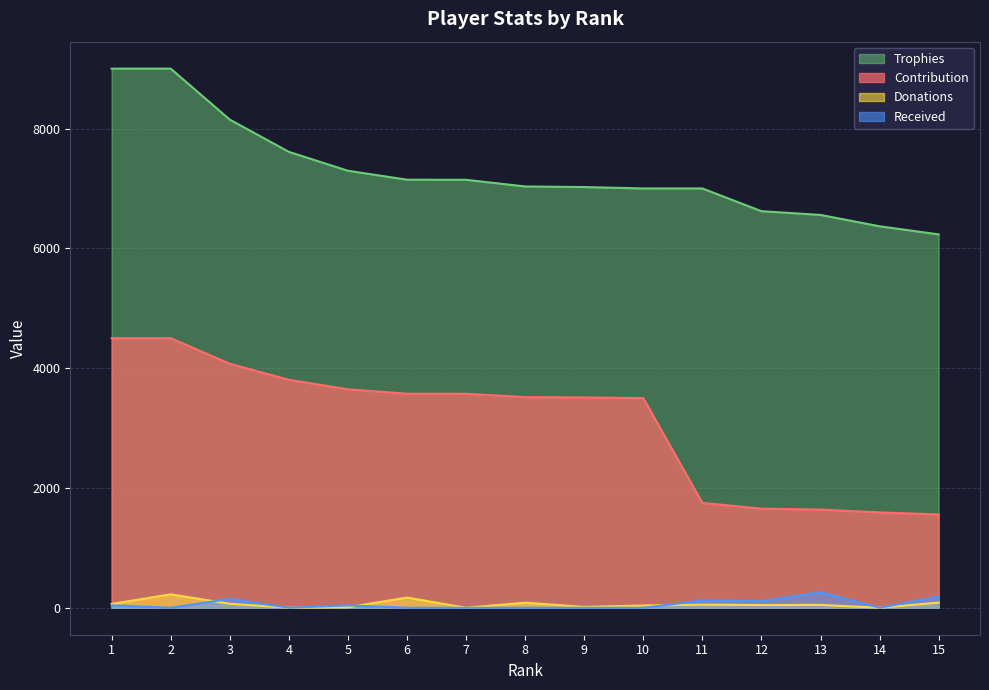

The value of Contribution at 13 is 476. True or false?

False